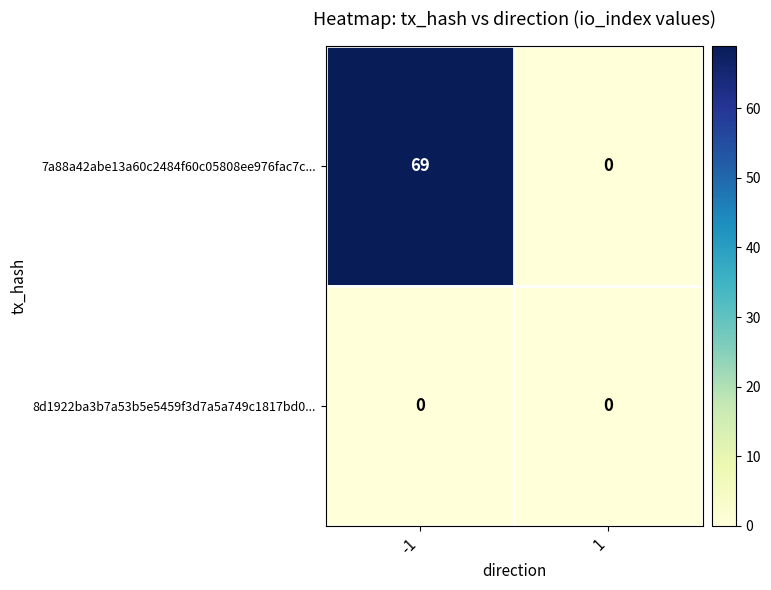

Which series has the largest total across all categories?

7a88a42abe13a60c2484f60c05808ee976fac7c...